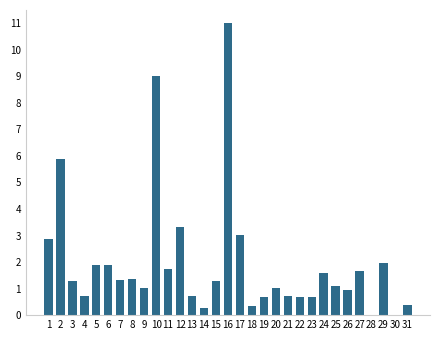

Where is the data nearest to the value 5?

2